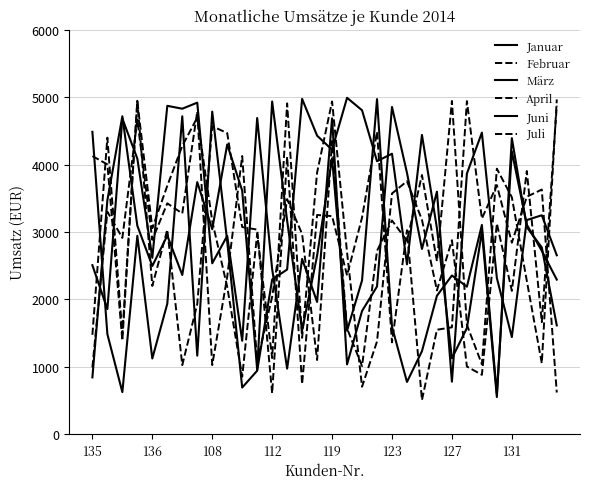

Reading left to right, list all the values displayed in this chart.

Januar: 841	3470	4716	3092	2494	2945	2361	3739	3040	4298	3612	955	4935	3167	1538	2648	4092	1534	2280	4971	1592	773	1230	2052	2353	2187	3103	598	4194	3107	2719	2292
Februar: 1472	4398	1482	4935	3055	3684	4276	4696	3160	2184	851	2972	1127	4907	1428	3881	4936	2694	702	1375	3570	3752	3179	2132	2877	1002	879	3124	2125	3903	1661	4873
März: 2506	1854	4682	4088	2616	4871	4828	4918	2534	2941	1384	4690	2449	971	2599	1960	4685	1034	1826	2190	4854	3876	2747	3597	777	3865	4473	2316	1439	3176	3247	2653
April: 989	3299	2911	4665	2882	3424	3274	4784	1024	2334	4125	1069	2039	3486	2969	1099	4350	1567	1009	2719	3169	2869	3844	2565	4943	1620	1036	3938	3514	2273	1050	4965
Juni: 4485	1483	622	2942	1121	1934	4716	1163	4785	2859	690	940	2293	2442	4974	4428	4219	4990	4805	4049	4160	2519	4439	3054	1124	1573	3007	549	4391	3070	2769	1613
Juli: 4125	4002	1386	4946	2198	3033	1023	1929	4569	4466	3072	3034	605	4116	742	3251	3234	2354	3213	4486	1361	3025	504	1548	1584	4941	3198	3694	2840	3522	3628	616